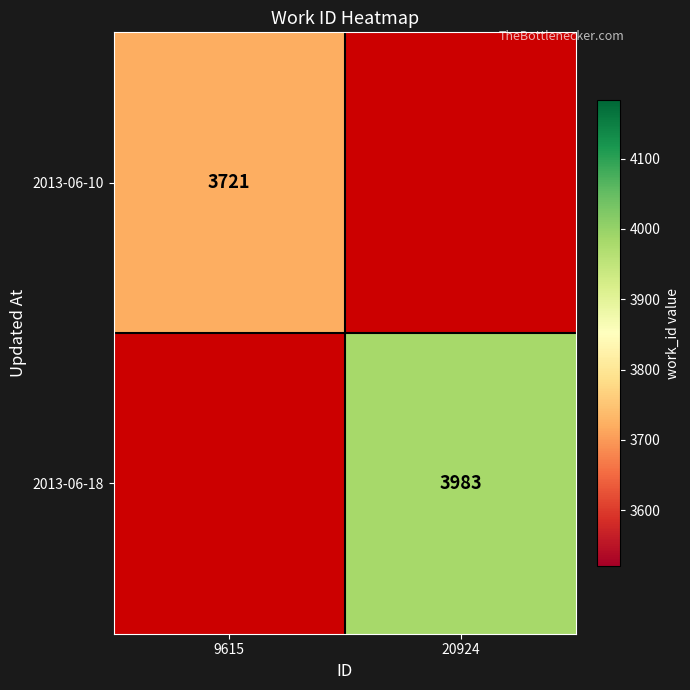

The value of 2013-06-10 at 9615 is 6044. True or false?

False